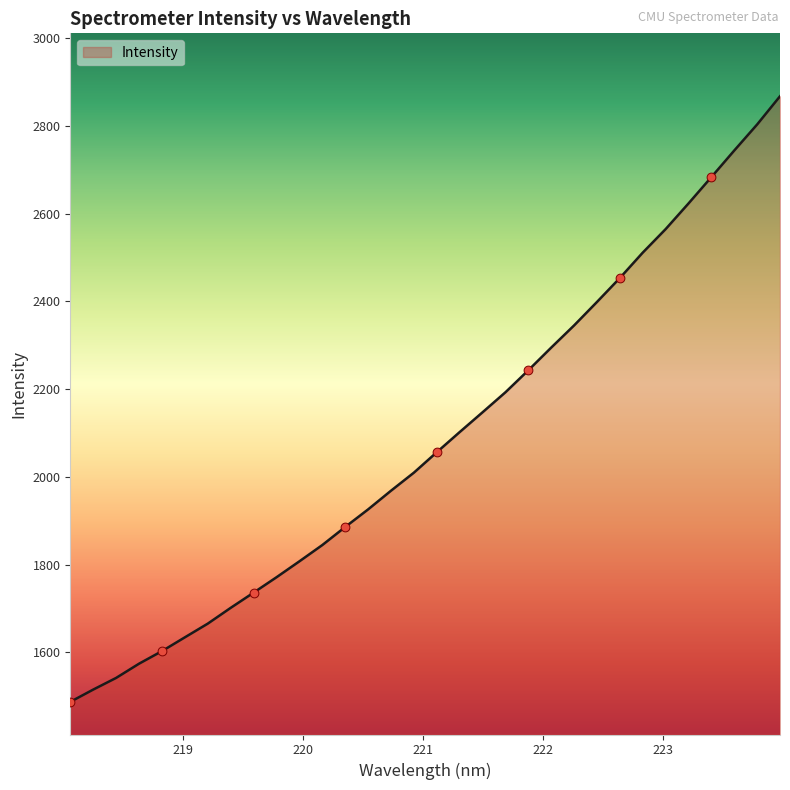

What is the greatest value displayed?

2867.4